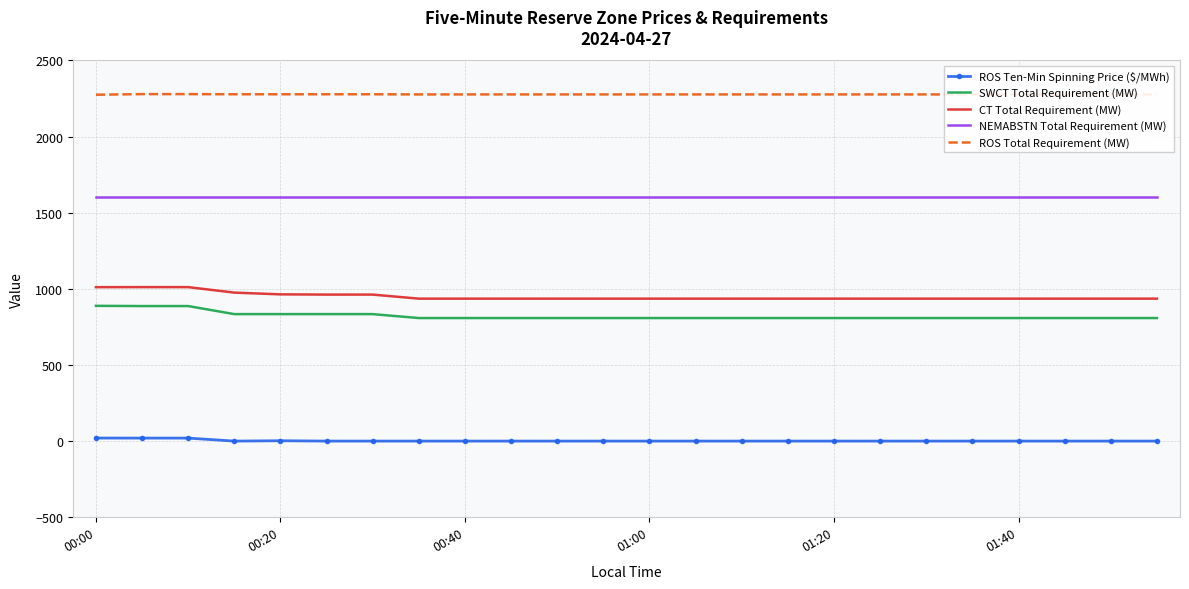

True or false: CT Total Requirement (MW) and ROS Ten-Min Spinning Price ($/MWh) cross at least once.

False